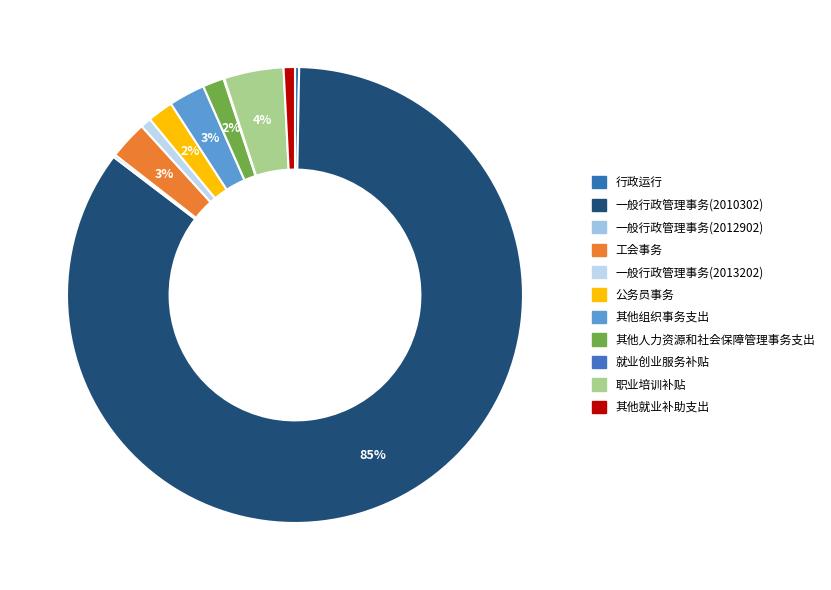

Which slice is the smallest?

就业创业服务补贴